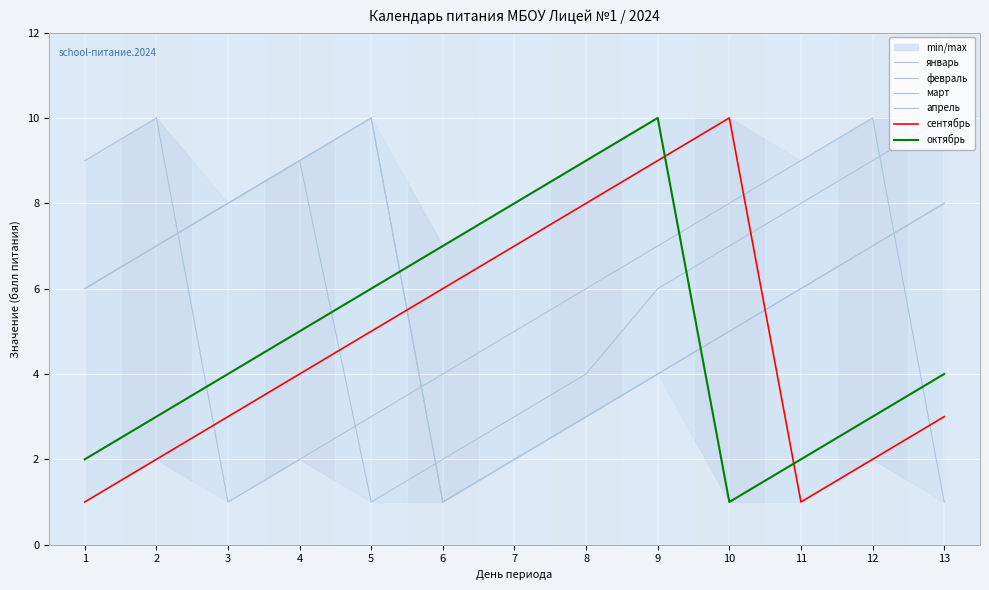

True or false: февраль has more than 2 interior local peaks.

False